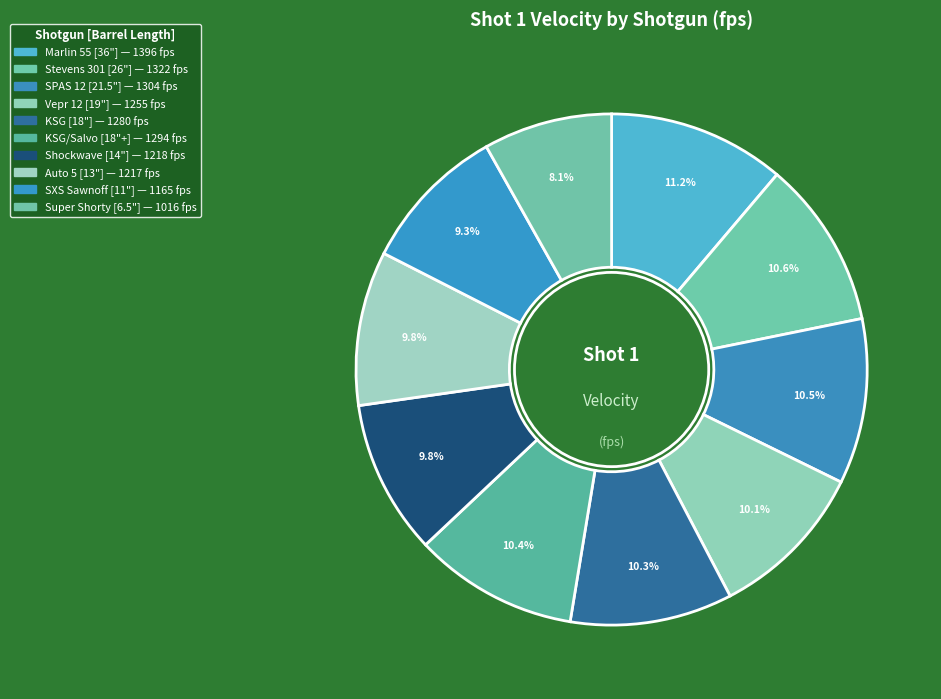

What is the change in value from Marlin 55 [36"] to Vepr 12 [19"]?

-141